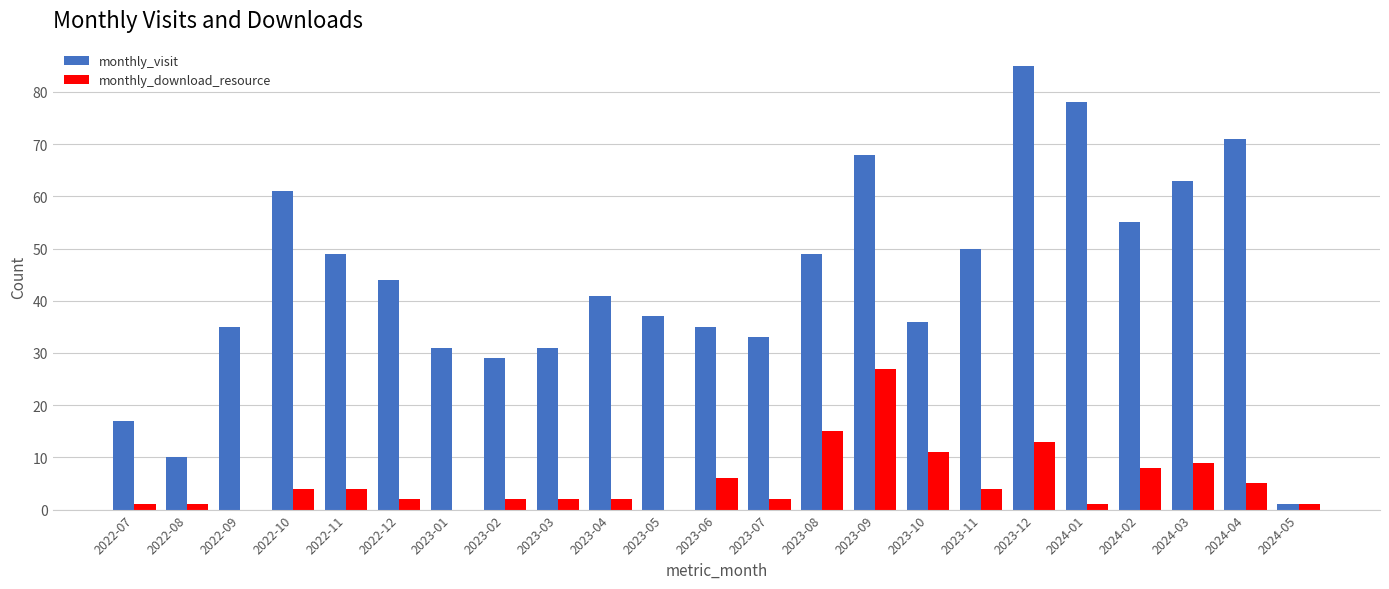

What is the sum of the monthly_download_resource values at 2023-08 and 2023-01?

15